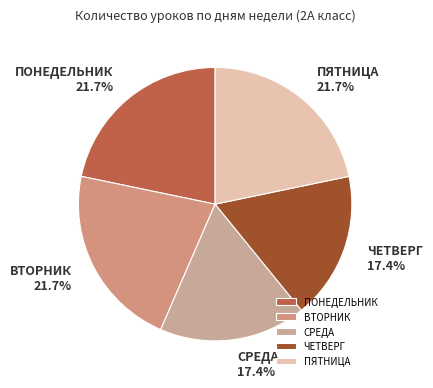

What portion of the pie excludes СРЕДА?

82.6%